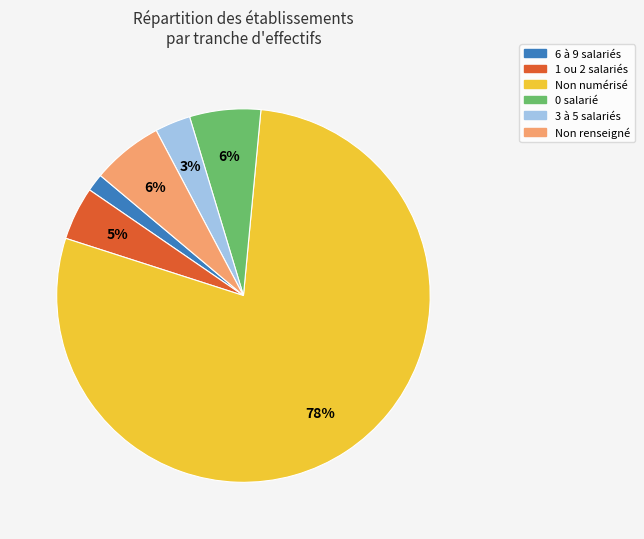

How many segments does this pie chart have?

6